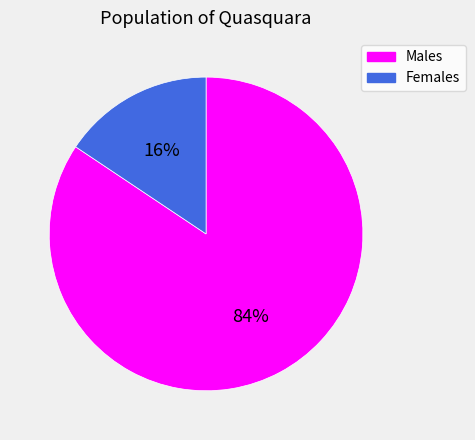

Is there a majority slice in this chart?

Yes